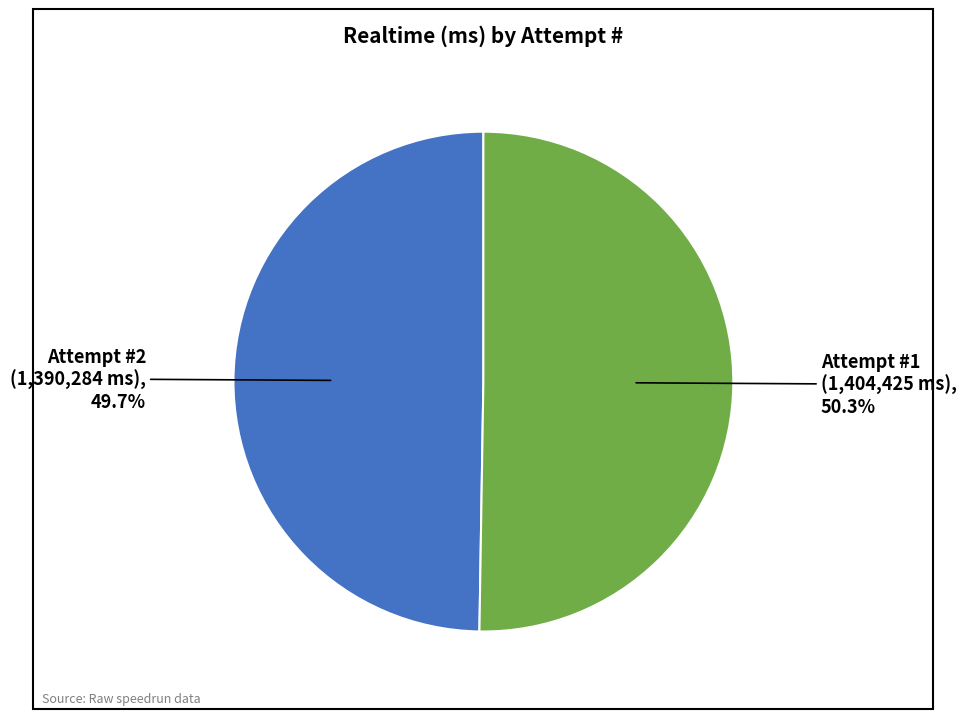

Does Attempt #2 (1,390,284 ms), 49.7% represent more than half of the total?

No